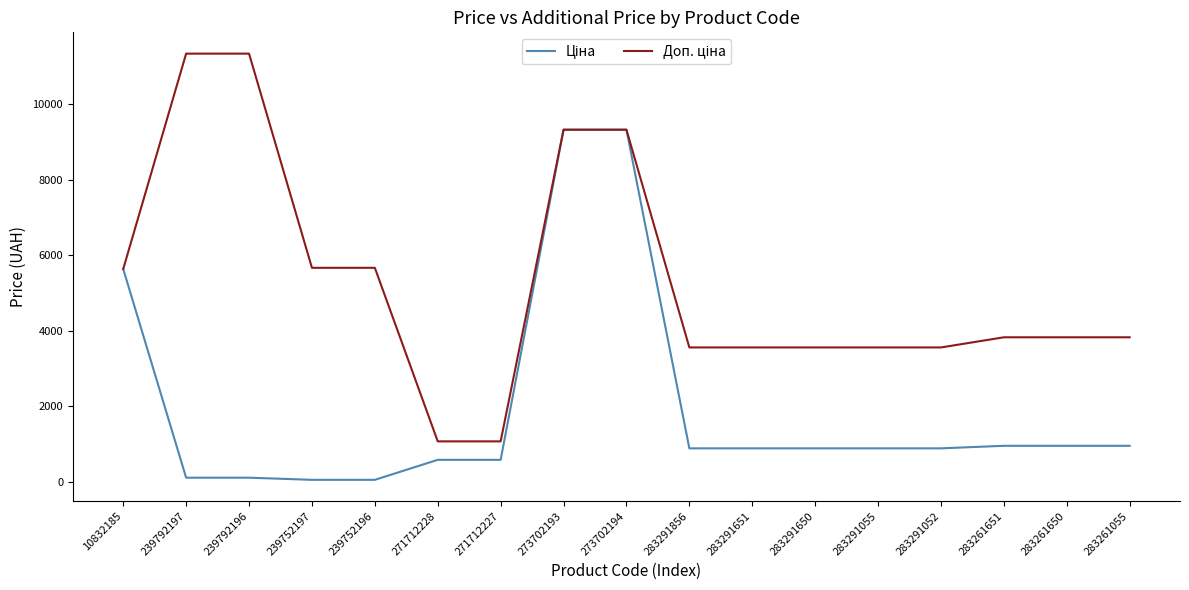

What is the difference between the Доп. ціна values at 283261650 and 283291052?

268.6